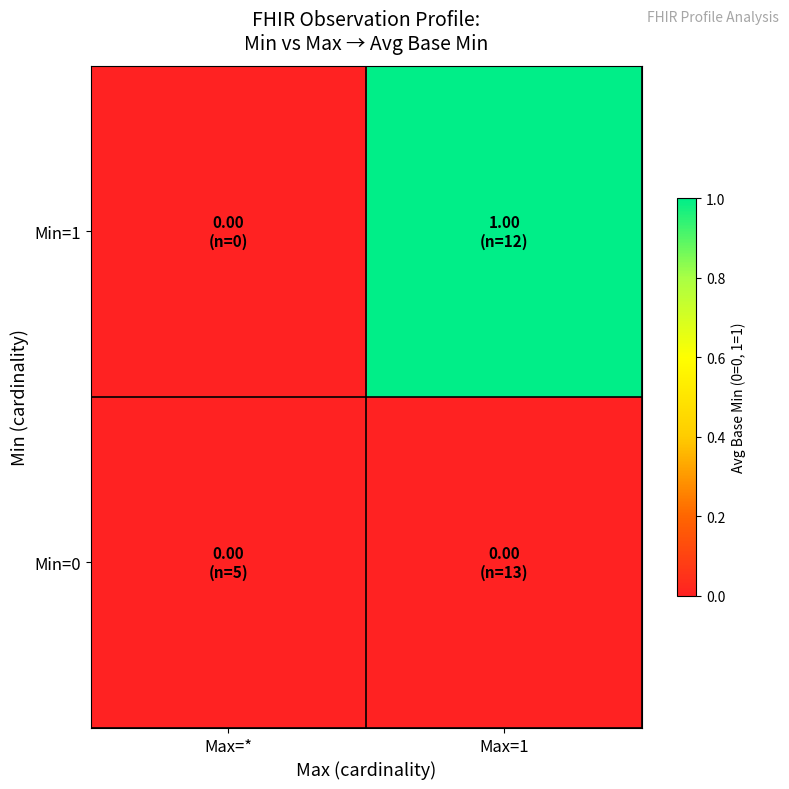

Reading left to right, extract all data points from this chart.

Min=0: Max=*=0	Max=1=0
Min=1: Max=*=0	Max=1=1